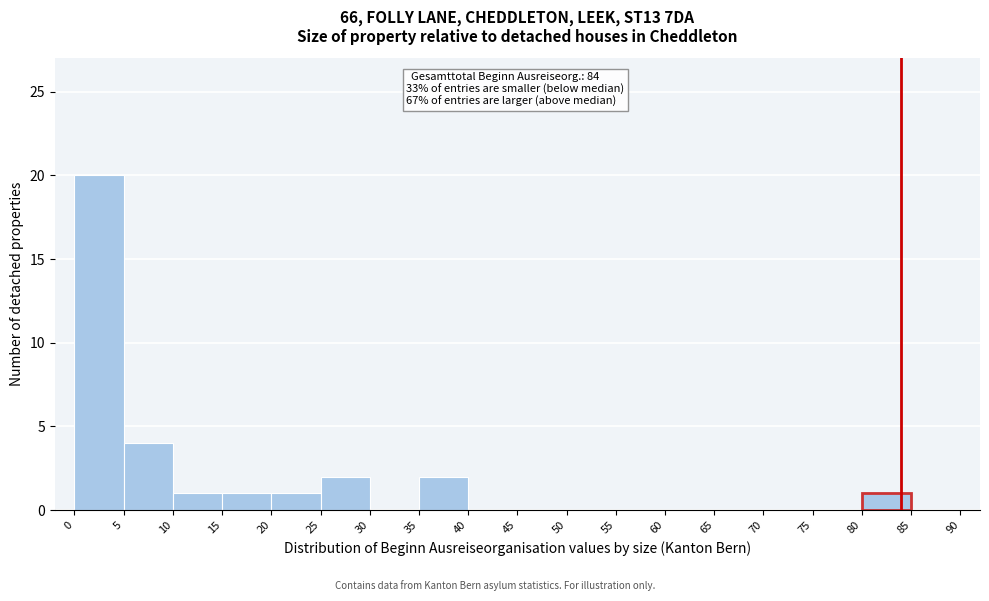

Which range on the x-axis has the tallest bar?

0 to 5